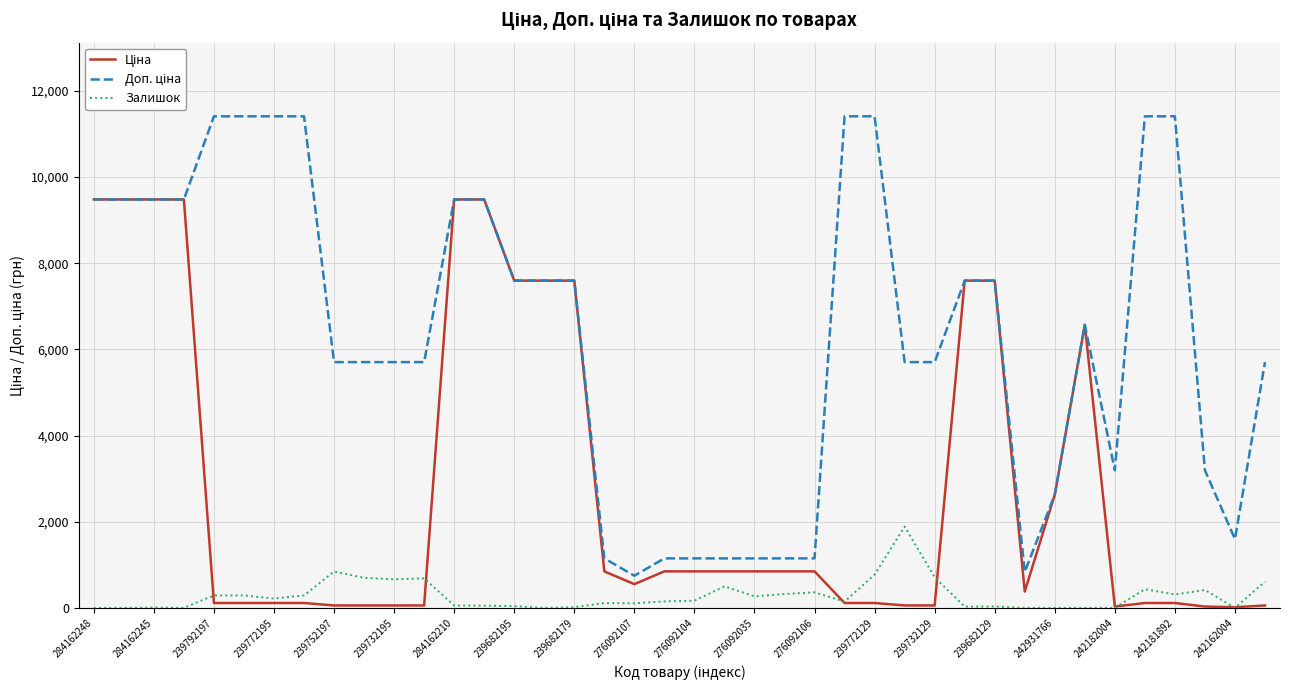

What is the highest value of the Залишок series?

1887.0